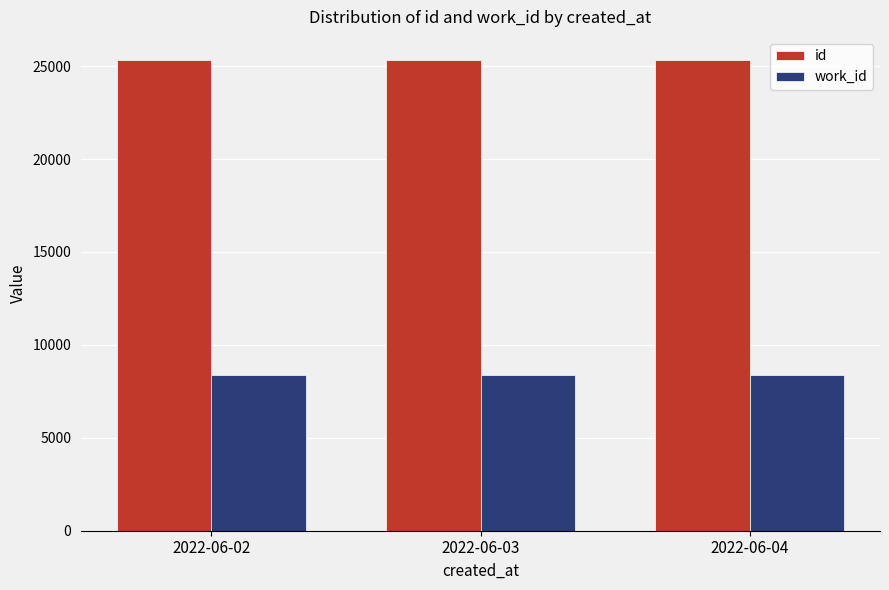

What is the lowest value of the work_id series?

8357